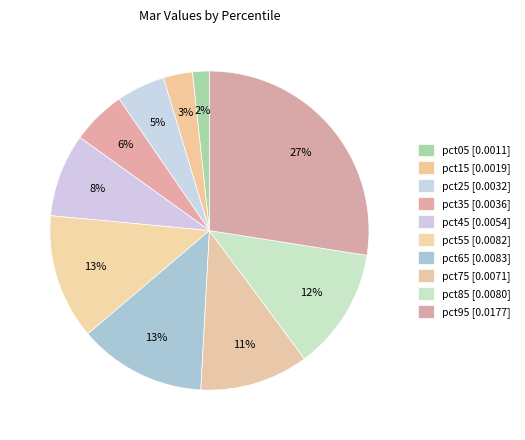

How many segments does this pie chart have?

10